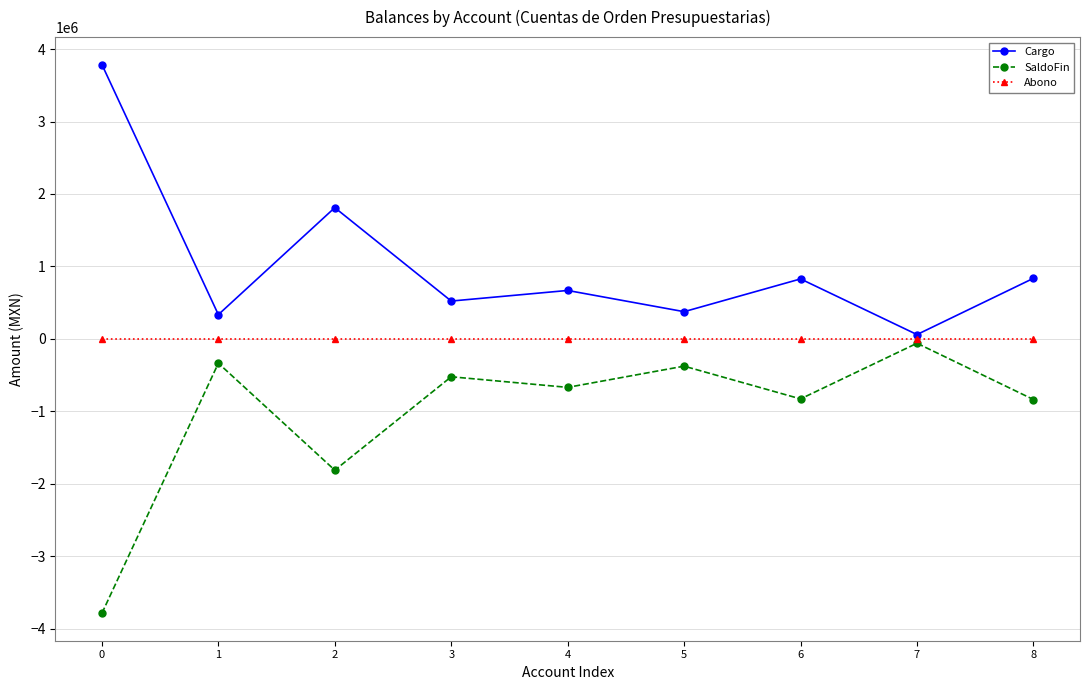

In Cargo, how many points are higher than both neighbors (excluding endpoints)?

3